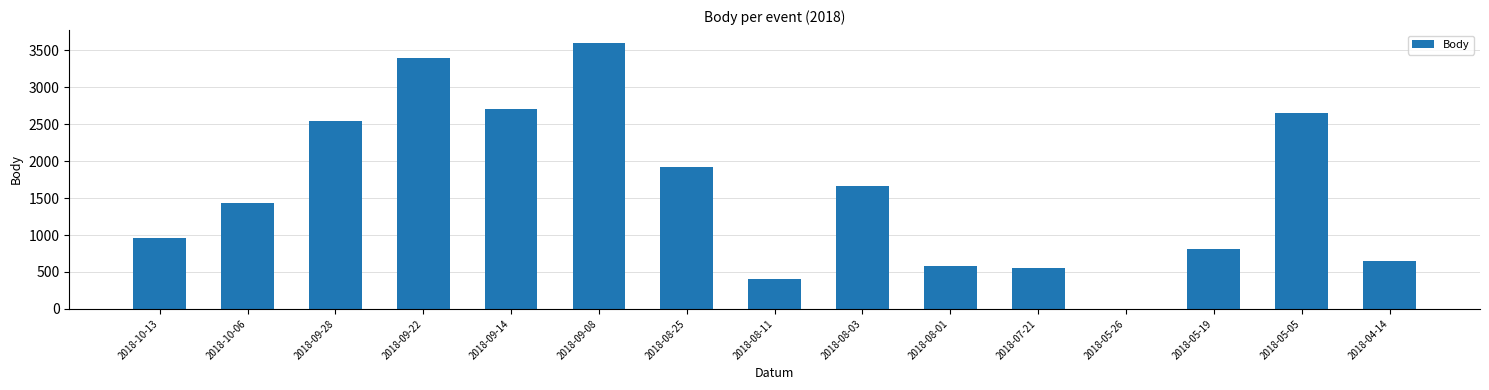

The value at 2018-04-14 is 238. True or false?

False